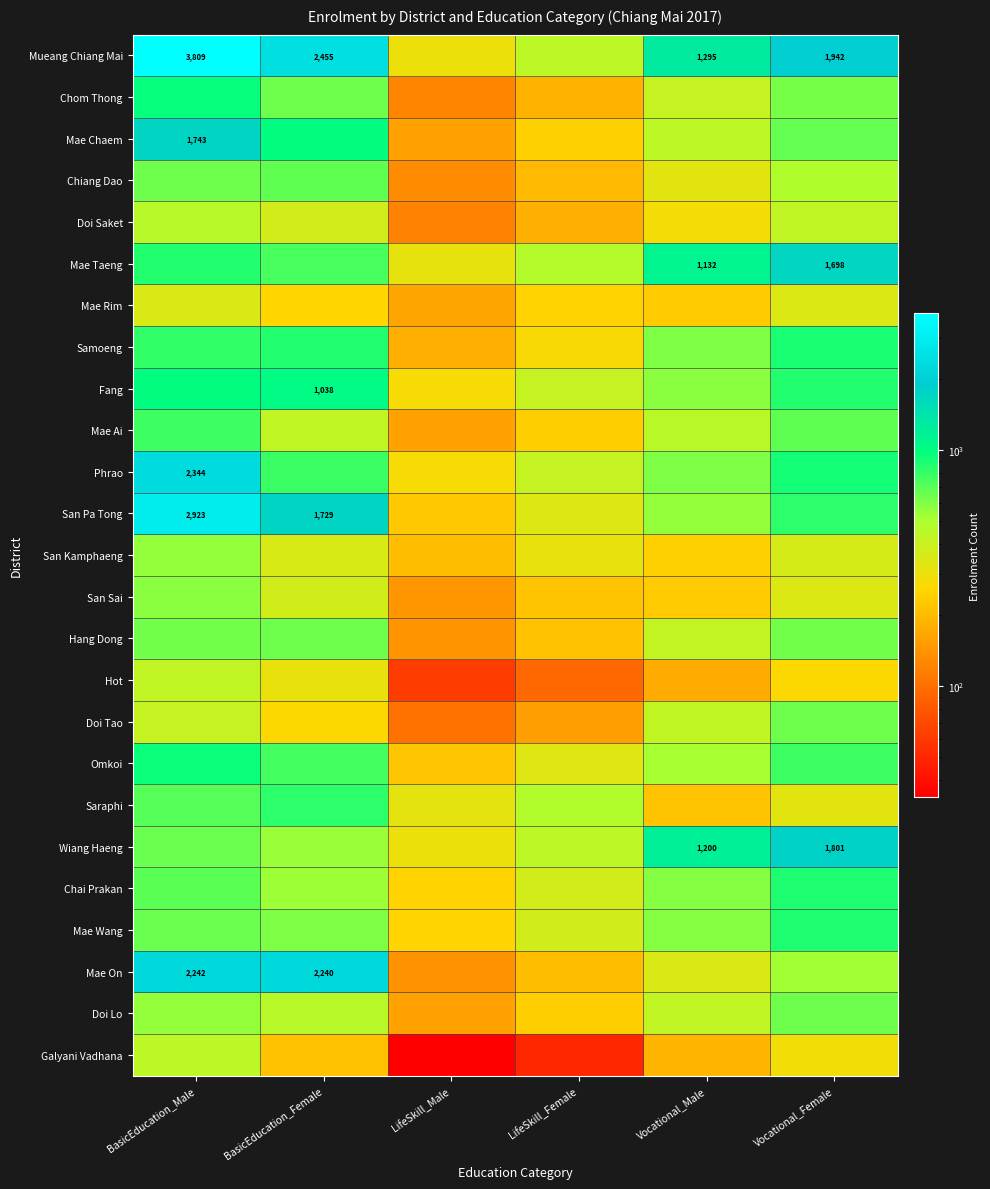

Is the value of Saraphi at BasicEducation_Female greater than the value of Doi Tao at LifeSkill_Male?

Yes